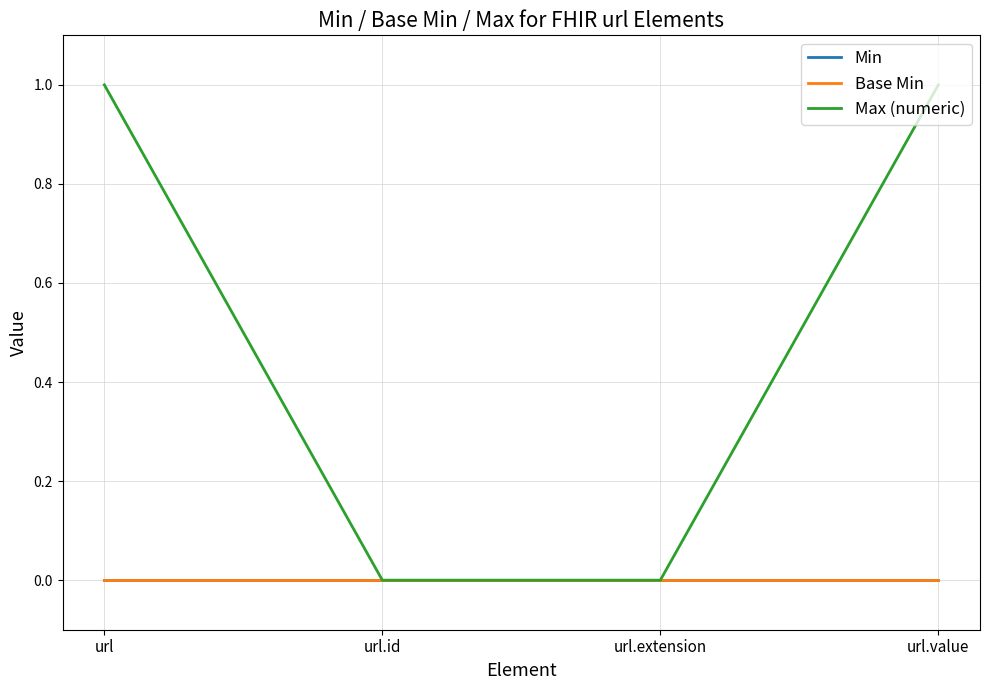

Rank the series at url.id from lowest to highest value.

Min, Base Min, Max (numeric)